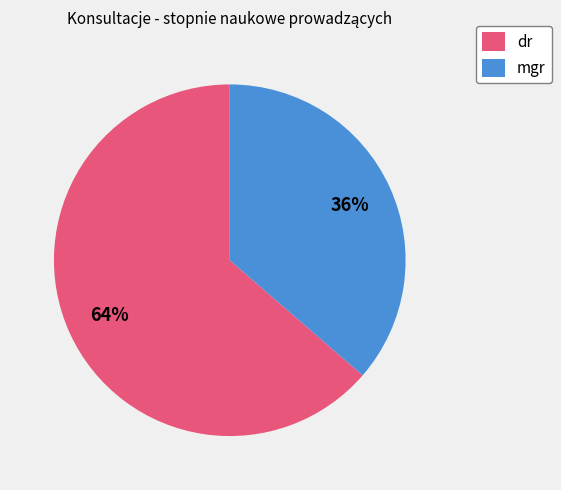

Rank the categories by value from lowest to highest.

mgr, dr